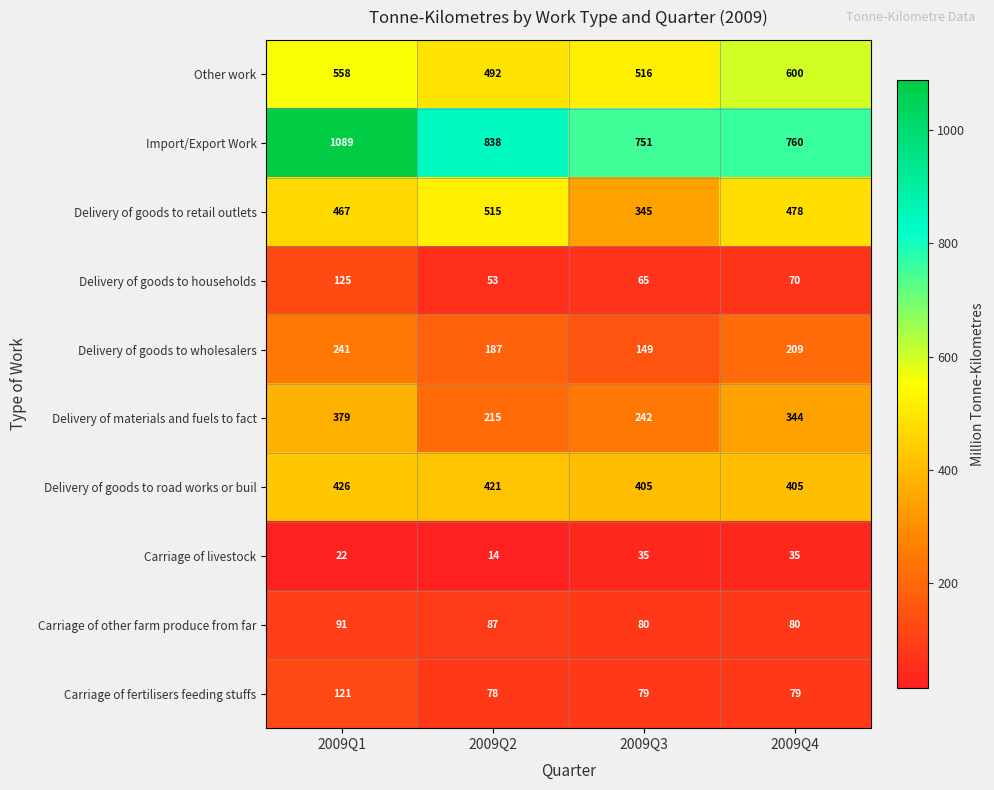

Count the Carriage of livestock values in the range 22 to 35.

3